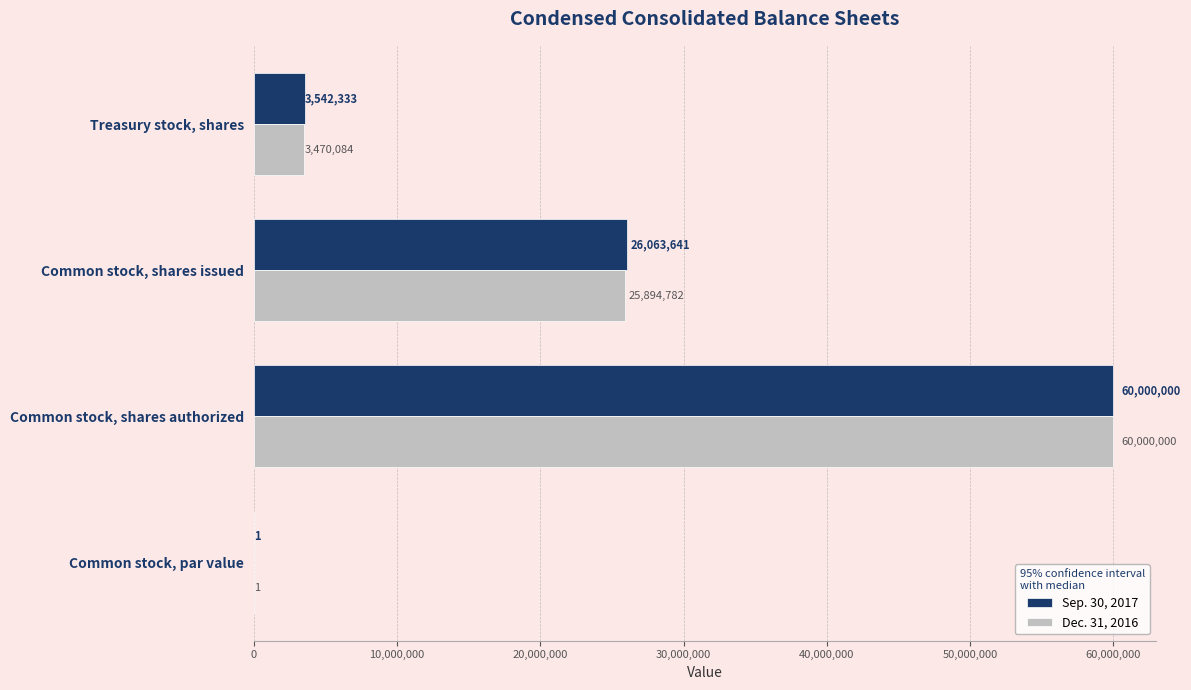

Between Common stock, par value and Common stock, shares issued, which series saw the biggest shift?

Sep. 30, 2017